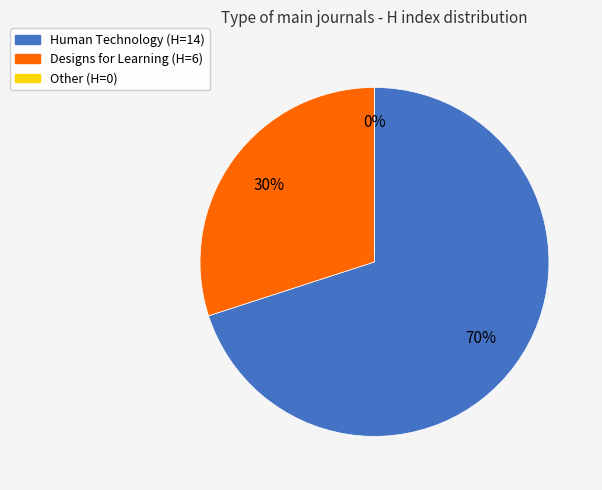

What is the change in value from Human Technology (H=14) to Other (H=0)?

-14